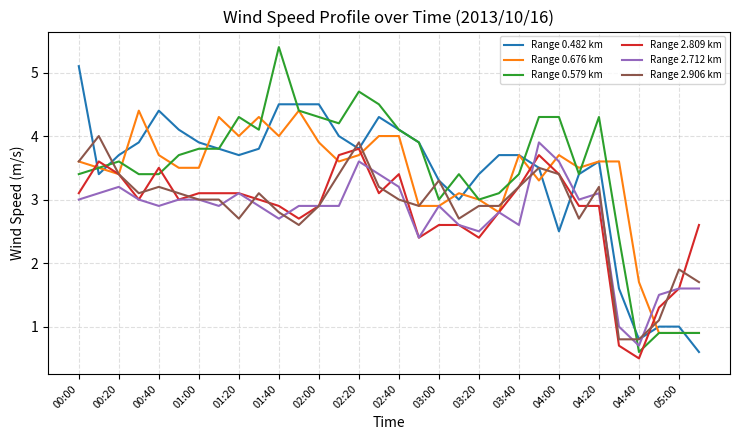

What are all the series names shown in the legend?

Range 0.482 km, Range 0.676 km, Range 0.579 km, Range 2.809 km, Range 2.712 km, Range 2.906 km